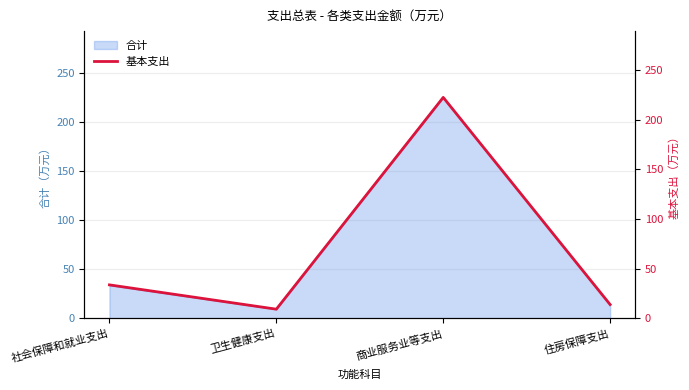

True or false: the data shows 14.0 at 住房保障支出.

True